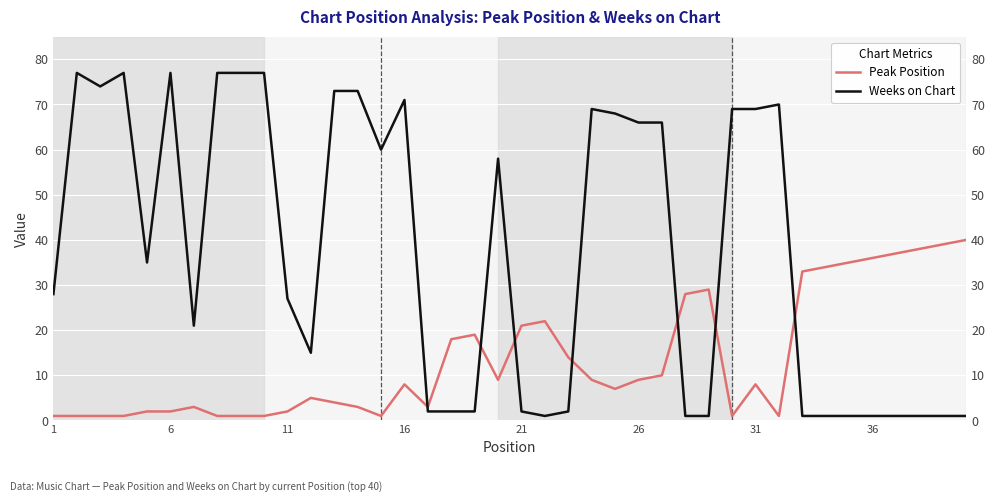

Is it true that Weeks on Chart equals 0 at 36?

False